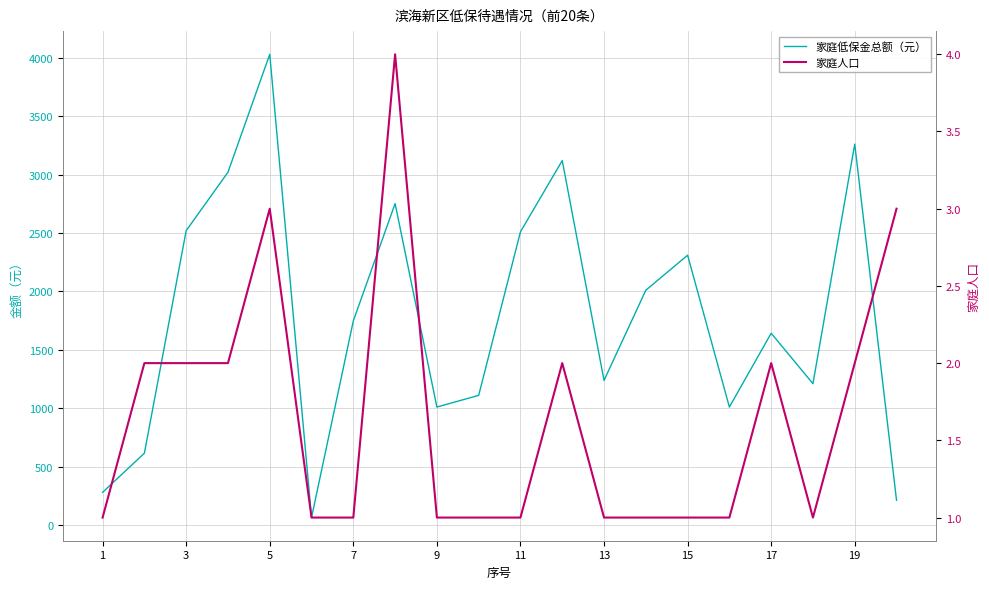

True or false: 家庭人口 has more than 1 interior local peaks.

True